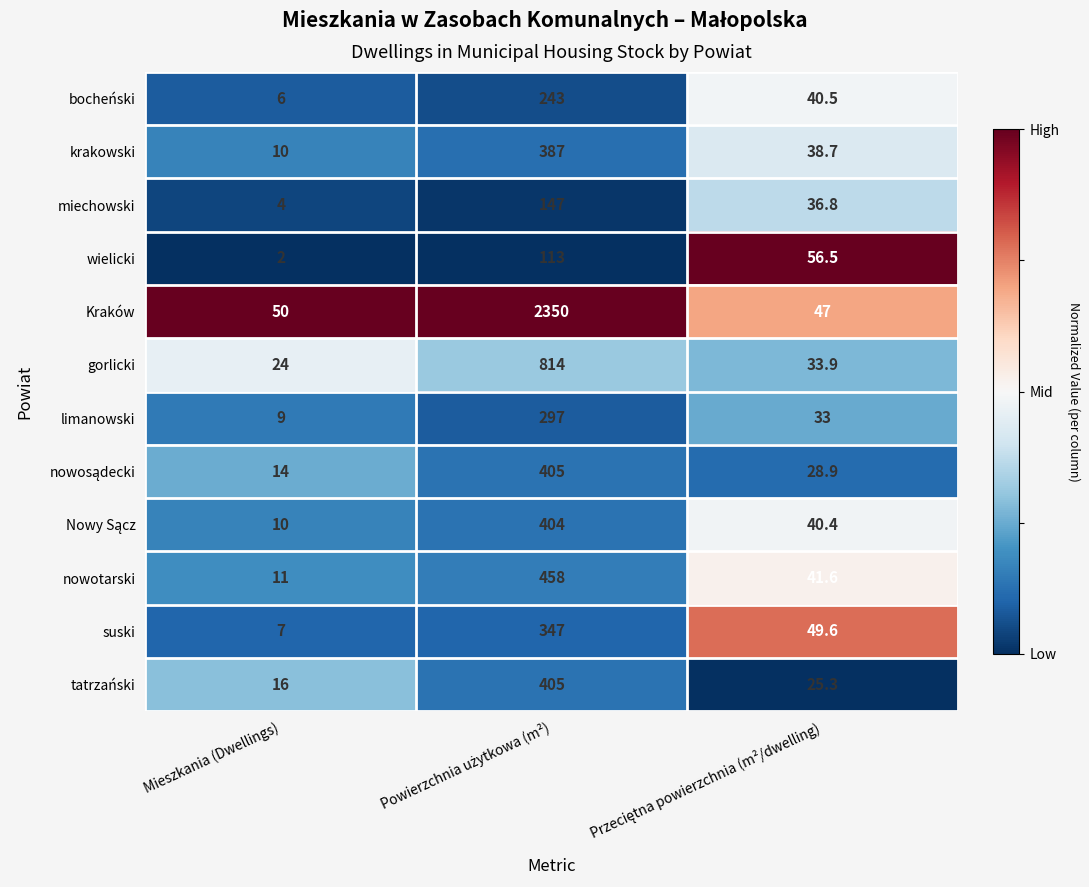

True or false: suski has a value of 9.6 at Mieszkania (Dwellings).

False